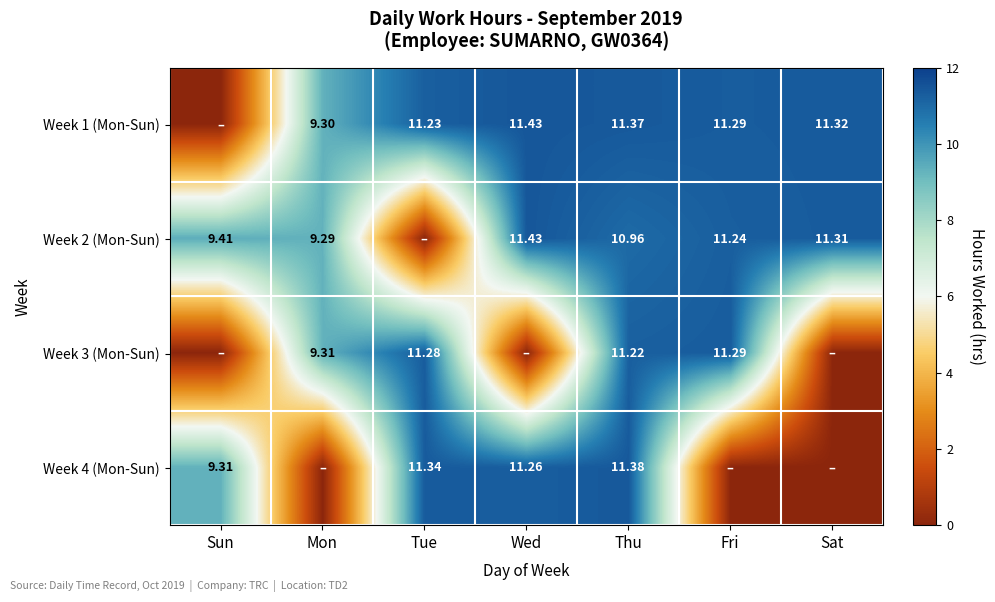

Is the value of Week 3 (Mon-Sun) at Mon greater than the value of Week 1 (Mon-Sun) at Mon?

Yes